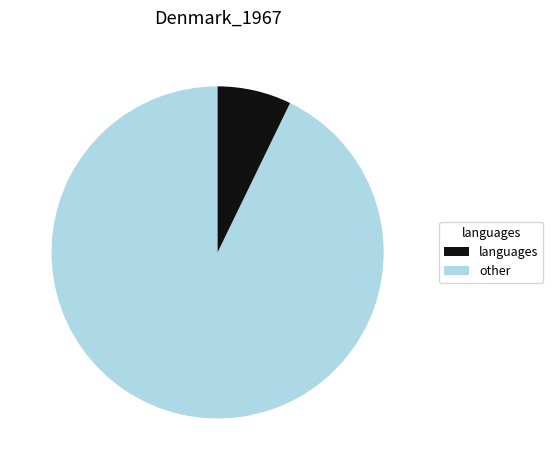

Does any single category account for the majority?

Yes